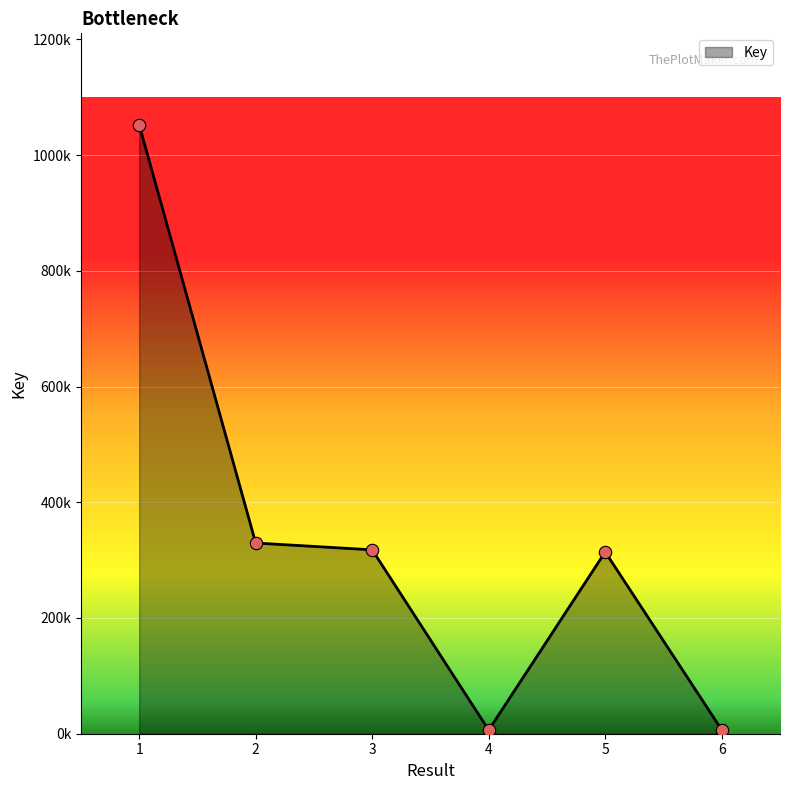

What is the change in value from 3 to 5?

-3694